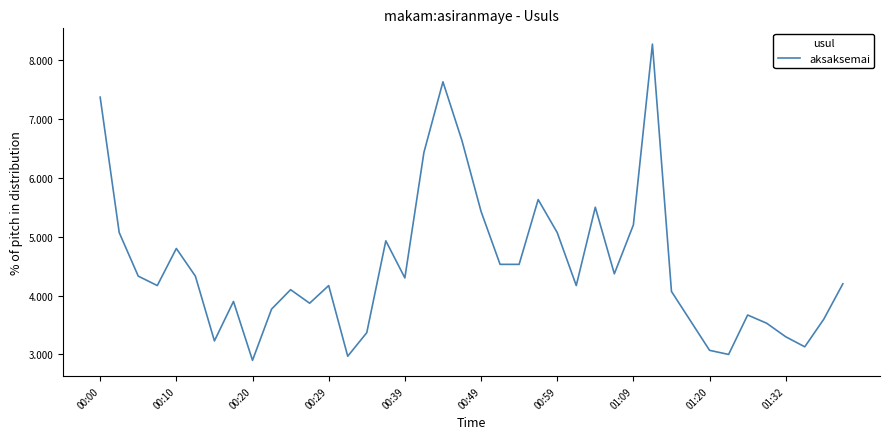

What is the difference between the maximum and minimum values?

5.4